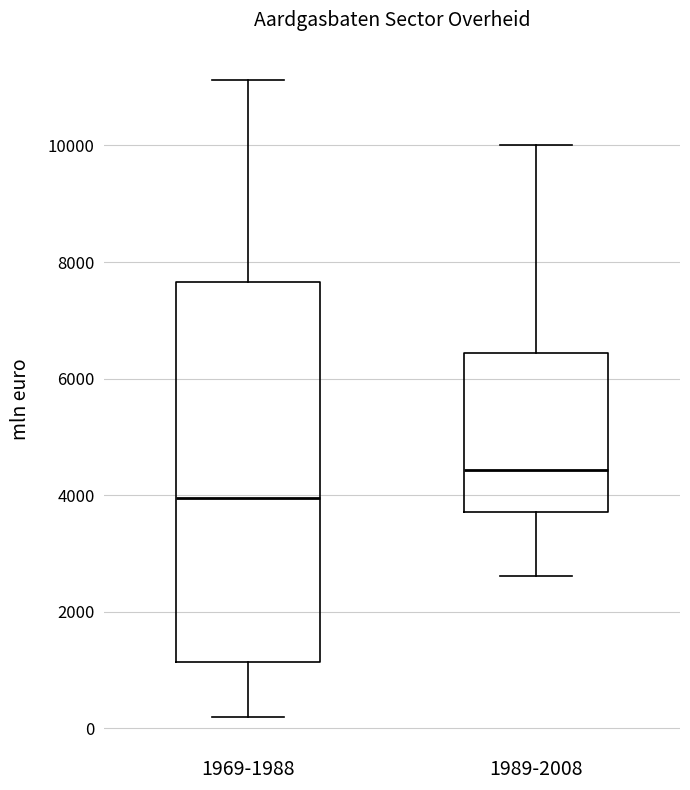

Which box's median line is the highest?

1989-2008